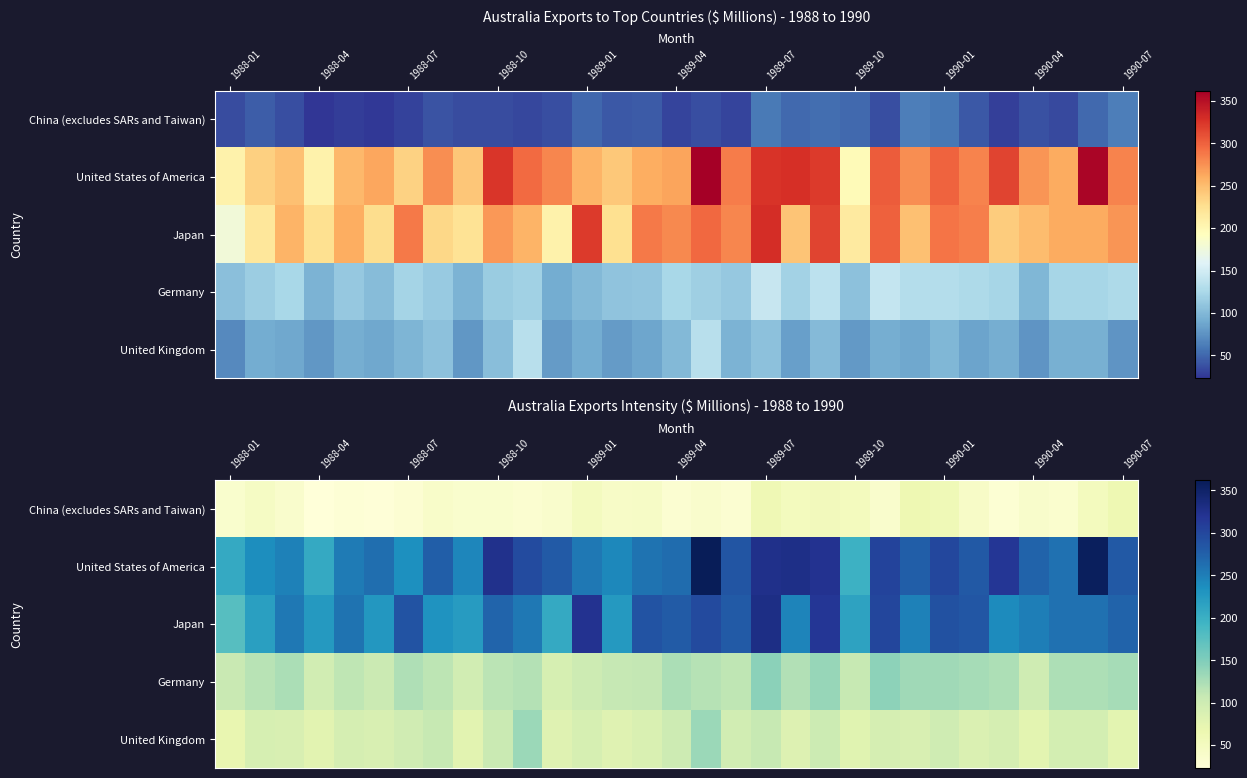

How many data points in Germany are less than 118?

15